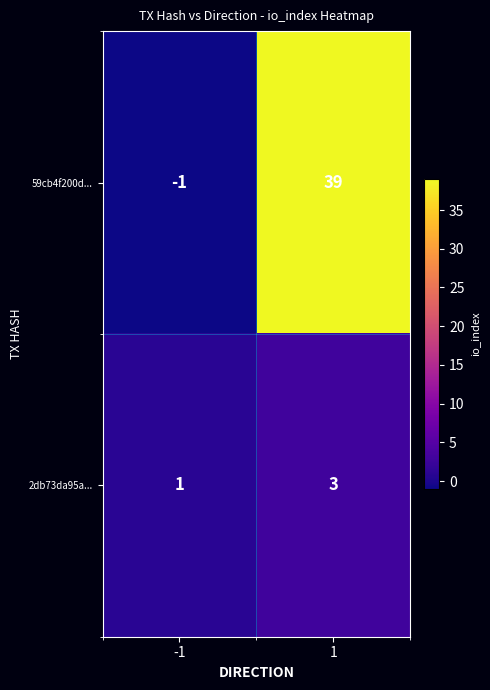

What is the average value of the 59cb4f200d... series?

19